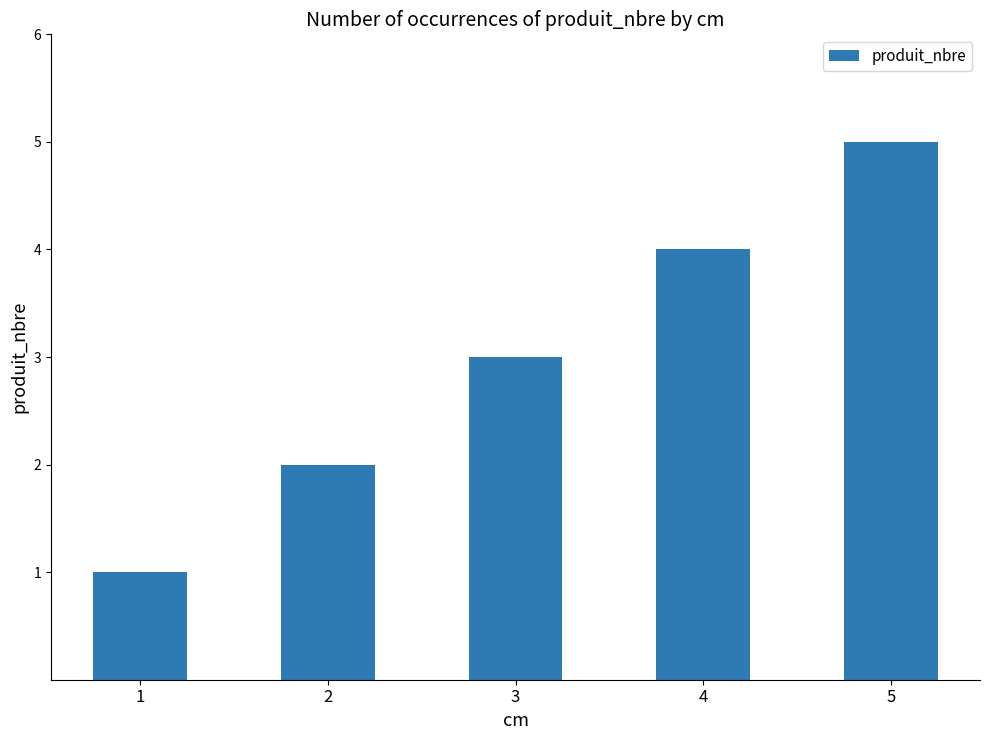

At which category does the chart reach its peak across all series?

5